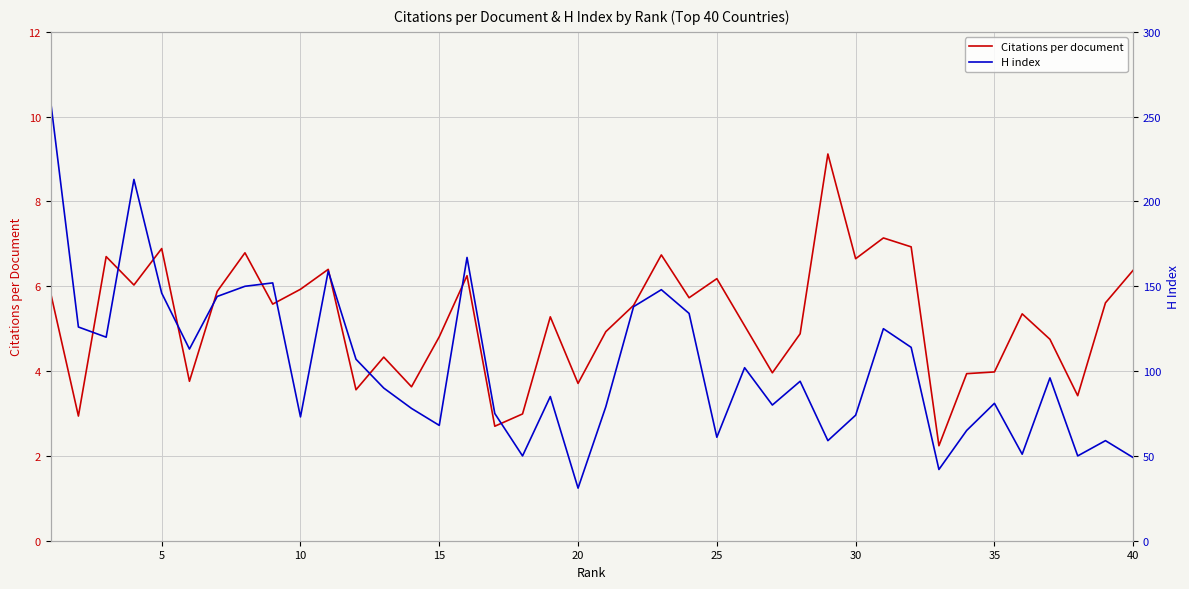

What is the minimum value shown in the chart?

2.2